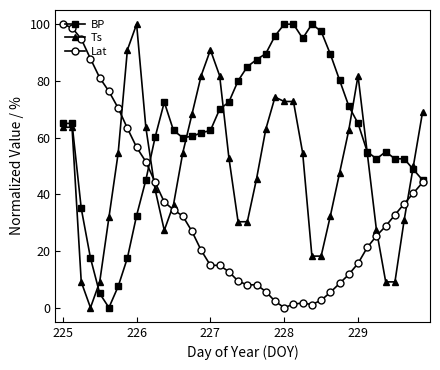

Which series has the largest total across all categories?

BP